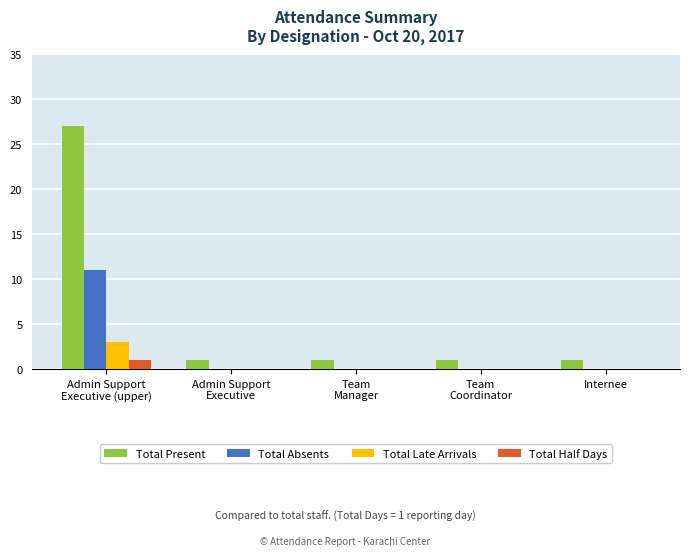

Which series has the largest total across all categories?

Total Present